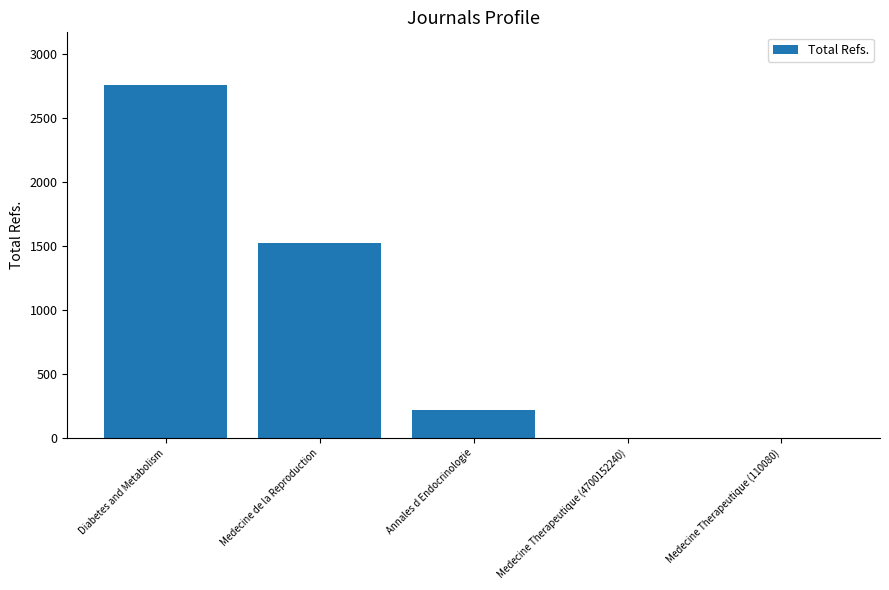

Is it true that the value at Diabetes and Metabolism is 4865?

False